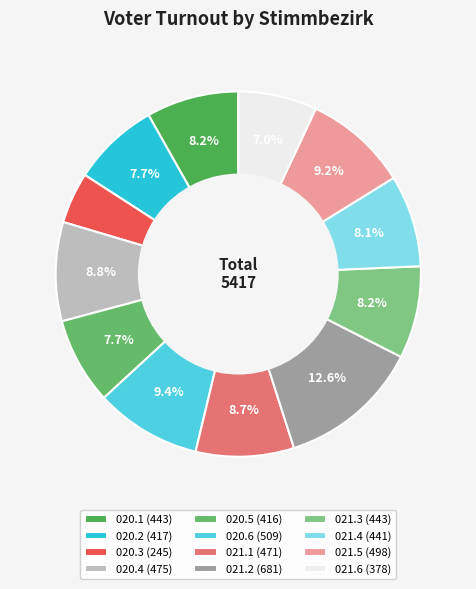

True or false: 020.5 accounts for 8% of the total.

True